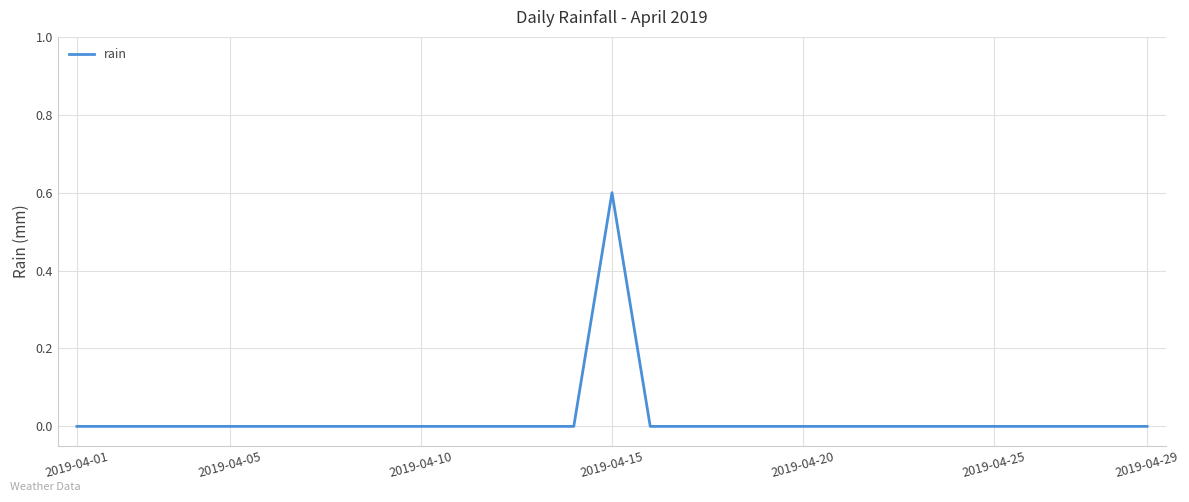

Does the chart display data point markers on the line(s)?

No